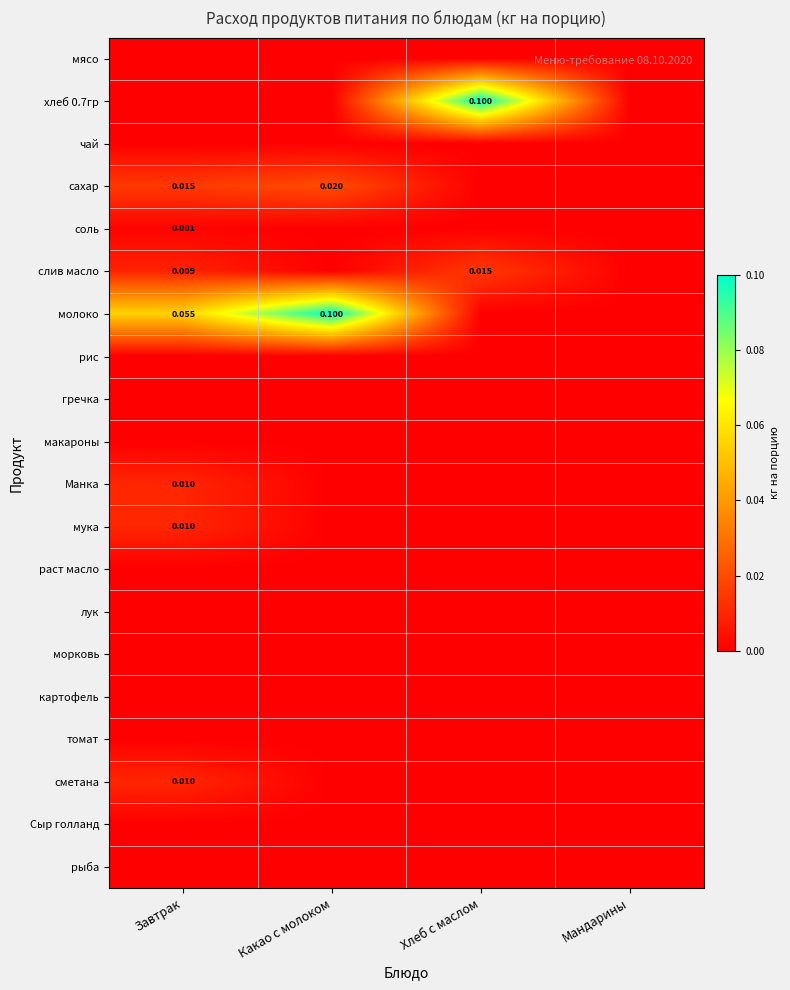

List the series in order of their peak value, lowest first.

мясо, чай, рис, гречка, макароны, раст масло, лук, морковь, картофель, томат, Сыр голланд, рыба, соль, Манка, мука, сметана, слив масло, сахар, хлеб 0.7гр, молоко